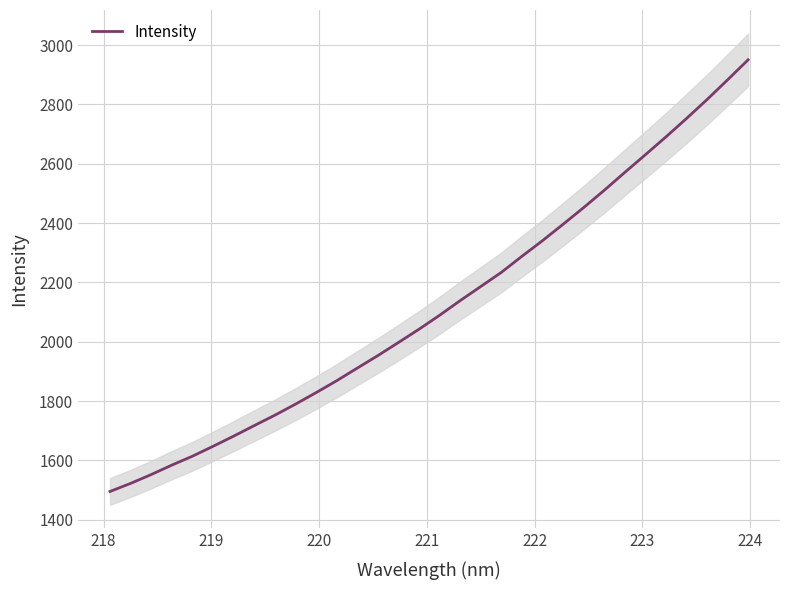

True or false: the data has more than 0 interior local peaks.

False